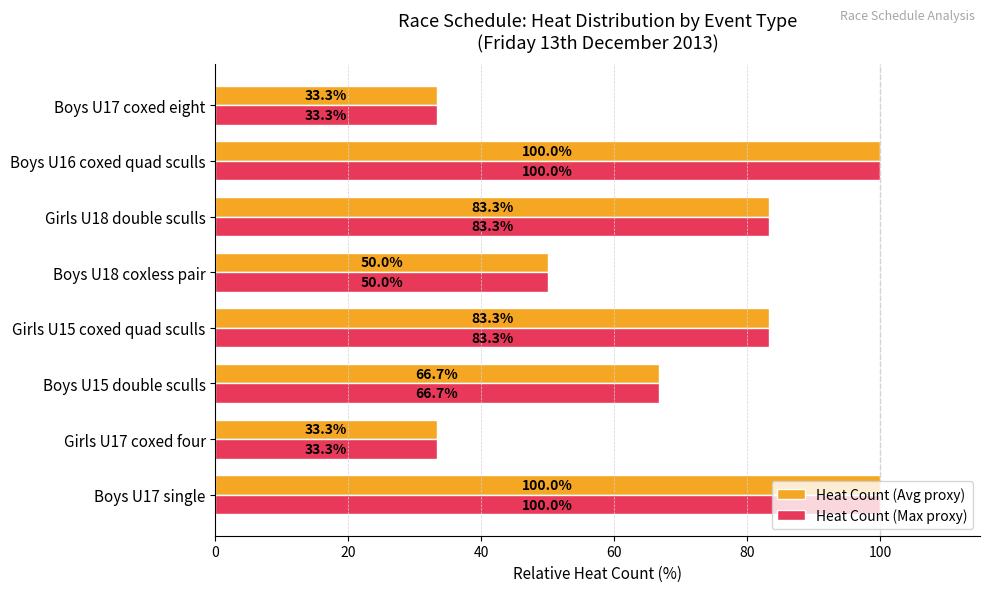

At how many categories does at least one series exceed 67?

4